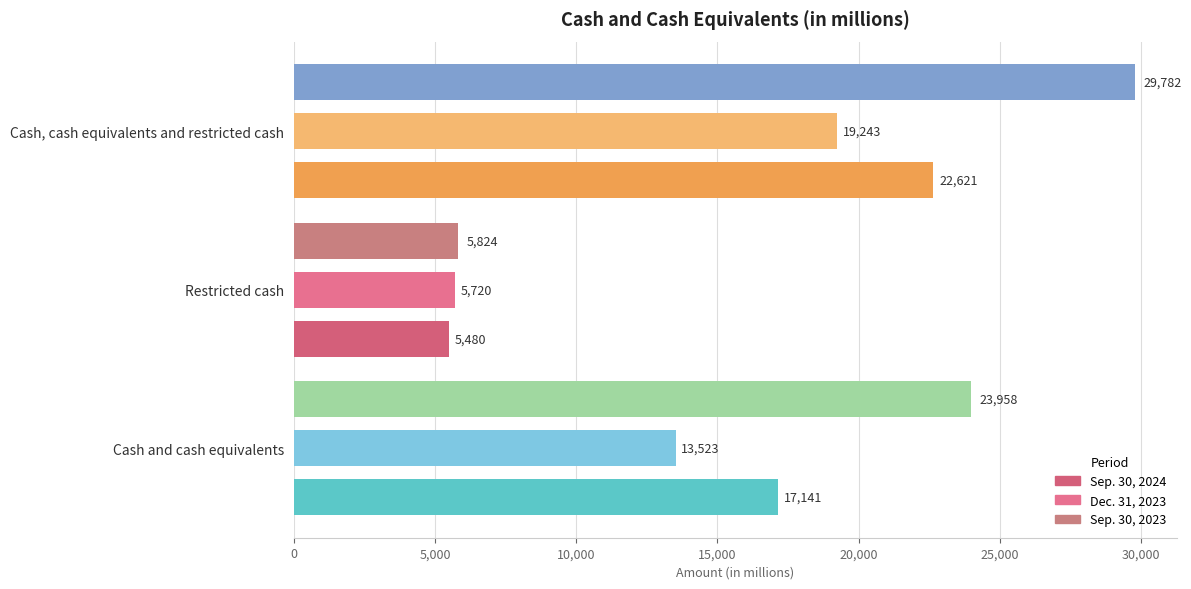

What is the sum of all Dec. 31, 2023 values?

38486